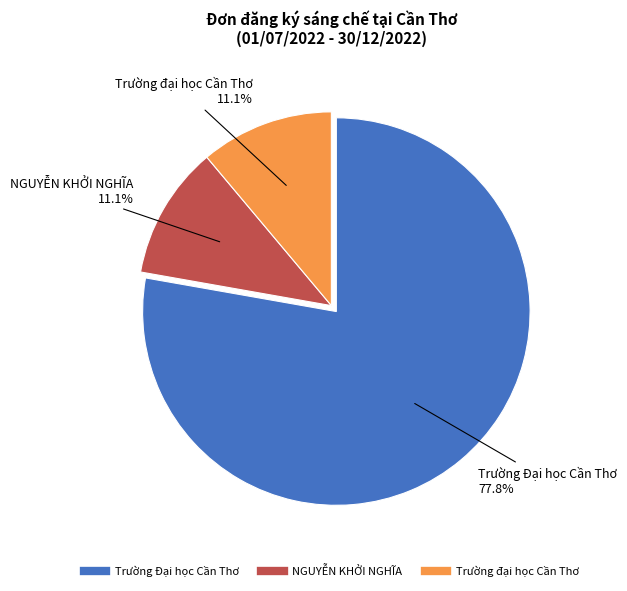

Which category accounts for the majority?

Trường Đại học Cần Thơ